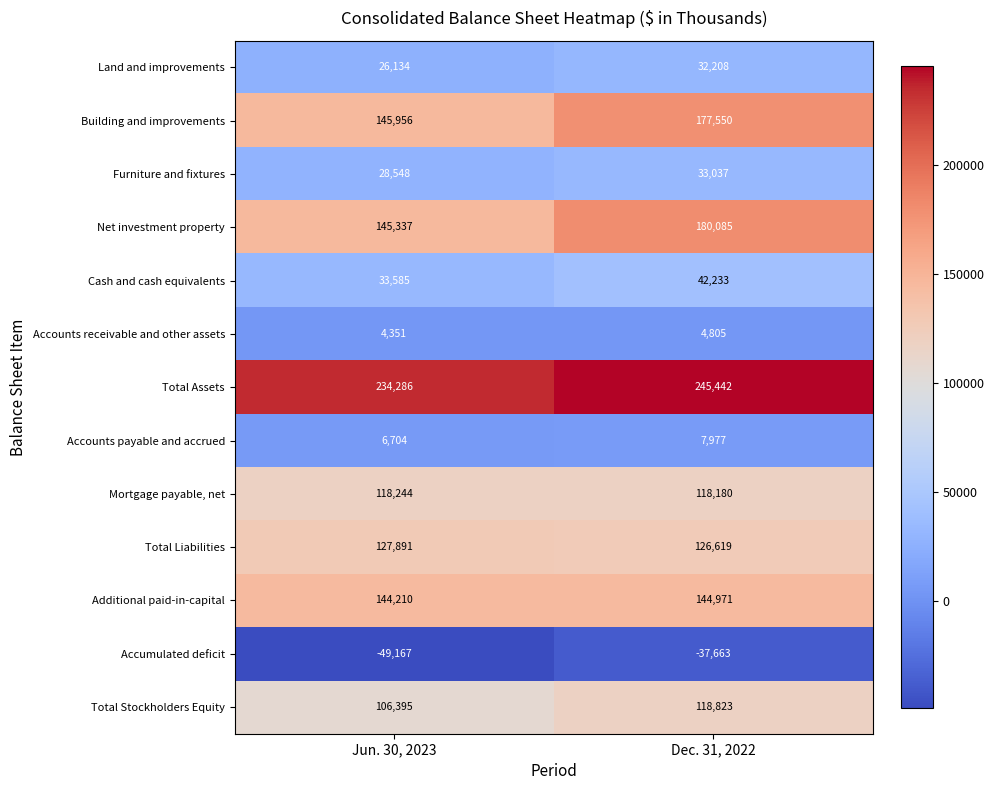

Reading left to right, extract all data points from this chart.

Land and improvements: Jun. 30, 2023=26134	Dec. 31, 2022=32208
Building and improvements: Jun. 30, 2023=145956	Dec. 31, 2022=177550
Furniture and fixtures: Jun. 30, 2023=28548	Dec. 31, 2022=33037
Net investment property: Jun. 30, 2023=145337	Dec. 31, 2022=180085
Cash and cash equivalents: Jun. 30, 2023=33585	Dec. 31, 2022=42233
Accounts receivable and other assets: Jun. 30, 2023=4351	Dec. 31, 2022=4805
Total Assets: Jun. 30, 2023=234286	Dec. 31, 2022=245442
Accounts payable and accrued: Jun. 30, 2023=6704	Dec. 31, 2022=7977
Mortgage payable, net: Jun. 30, 2023=118244	Dec. 31, 2022=118180
Total Liabilities: Jun. 30, 2023=127891	Dec. 31, 2022=126619
Additional paid-in-capital: Jun. 30, 2023=144210	Dec. 31, 2022=144971
Accumulated deficit: Jun. 30, 2023=-49167	Dec. 31, 2022=-37663
Total Stockholders Equity: Jun. 30, 2023=106395	Dec. 31, 2022=118823